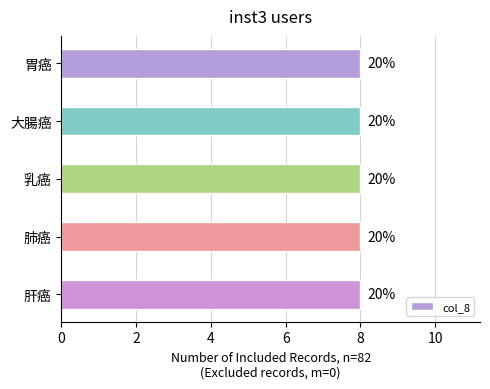

Rank the categories by col_8 value from lowest to highest.

胃癌, 大腸癌, 乳癌, 肺癌, 肝癌